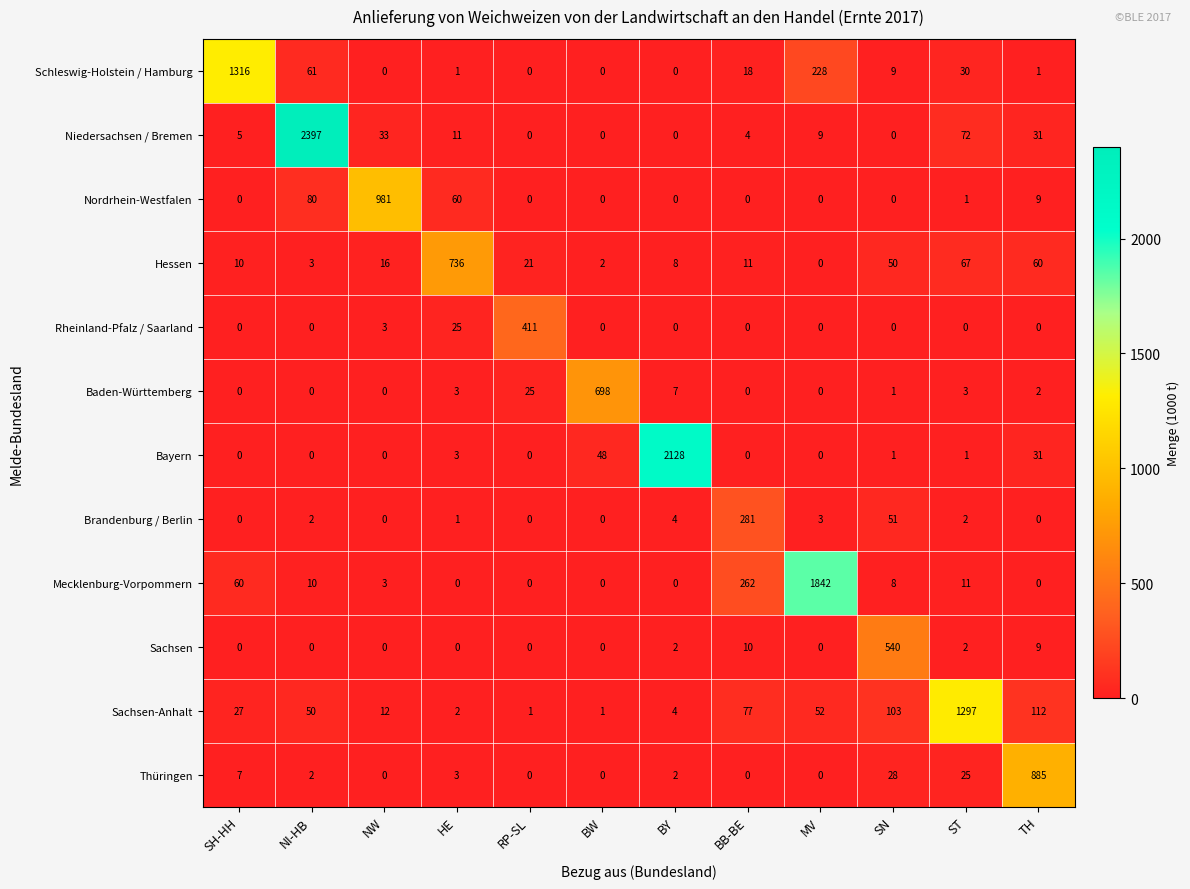

Which series has the largest range (max minus min)?

Niedersachsen / Bremen